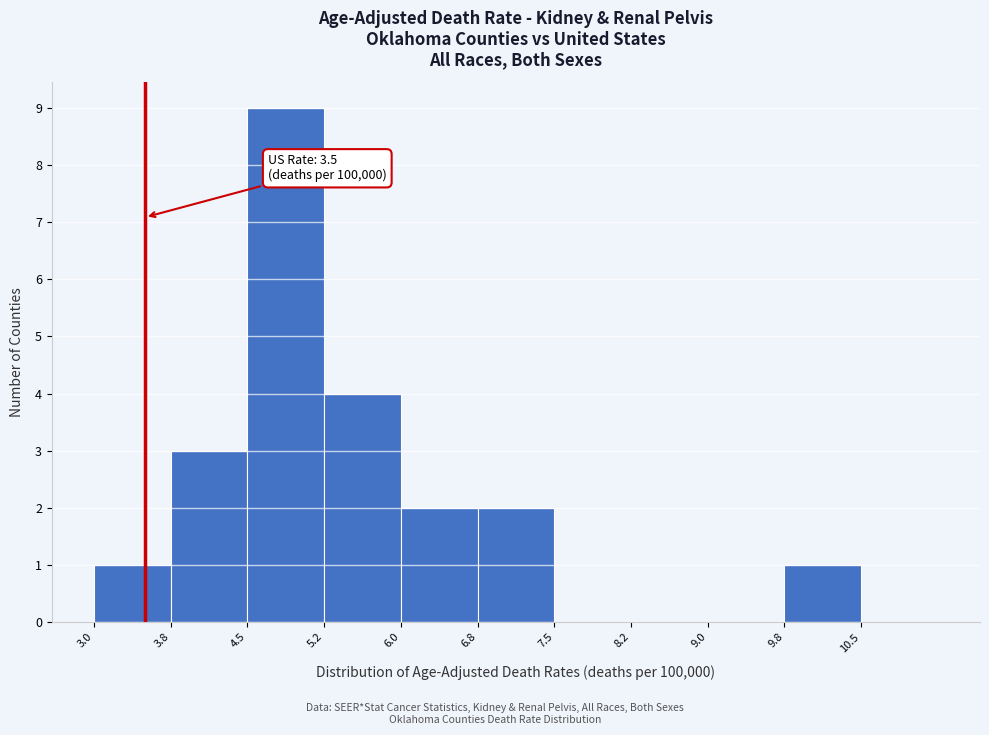

Which range on the x-axis has the tallest bar?

4.50 to 5.25